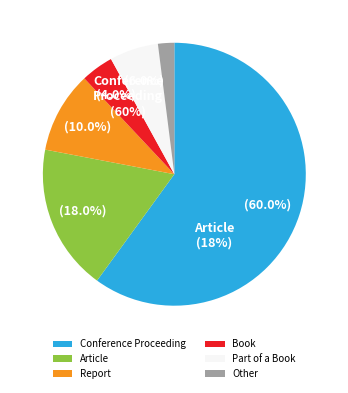

Which slice is the smallest?

Other